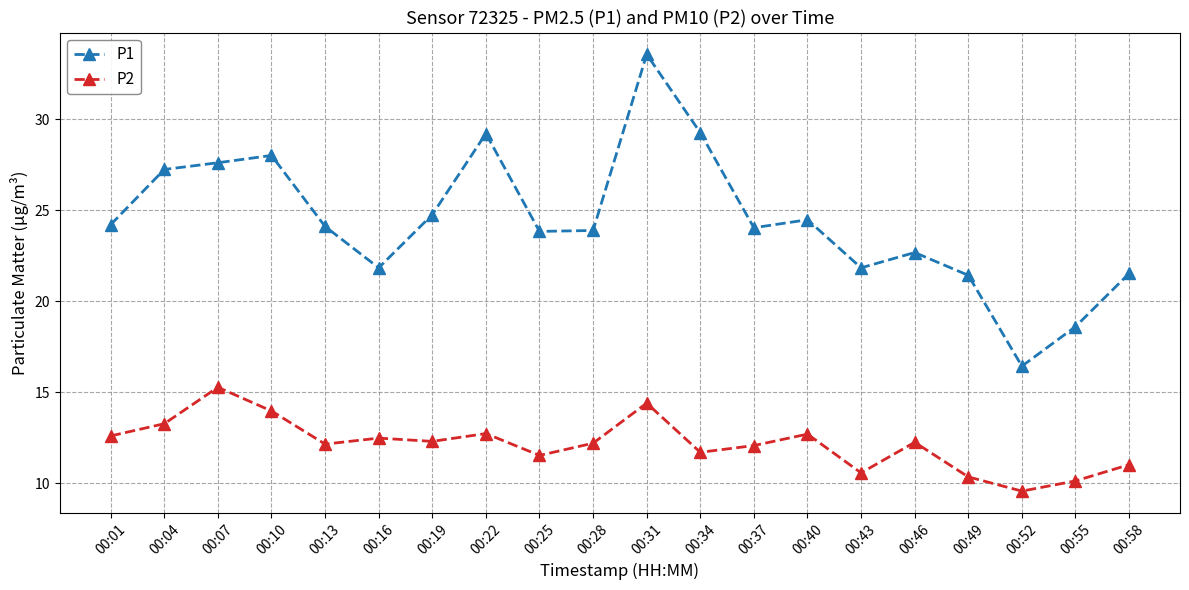

How many lines are shown in the chart?

2